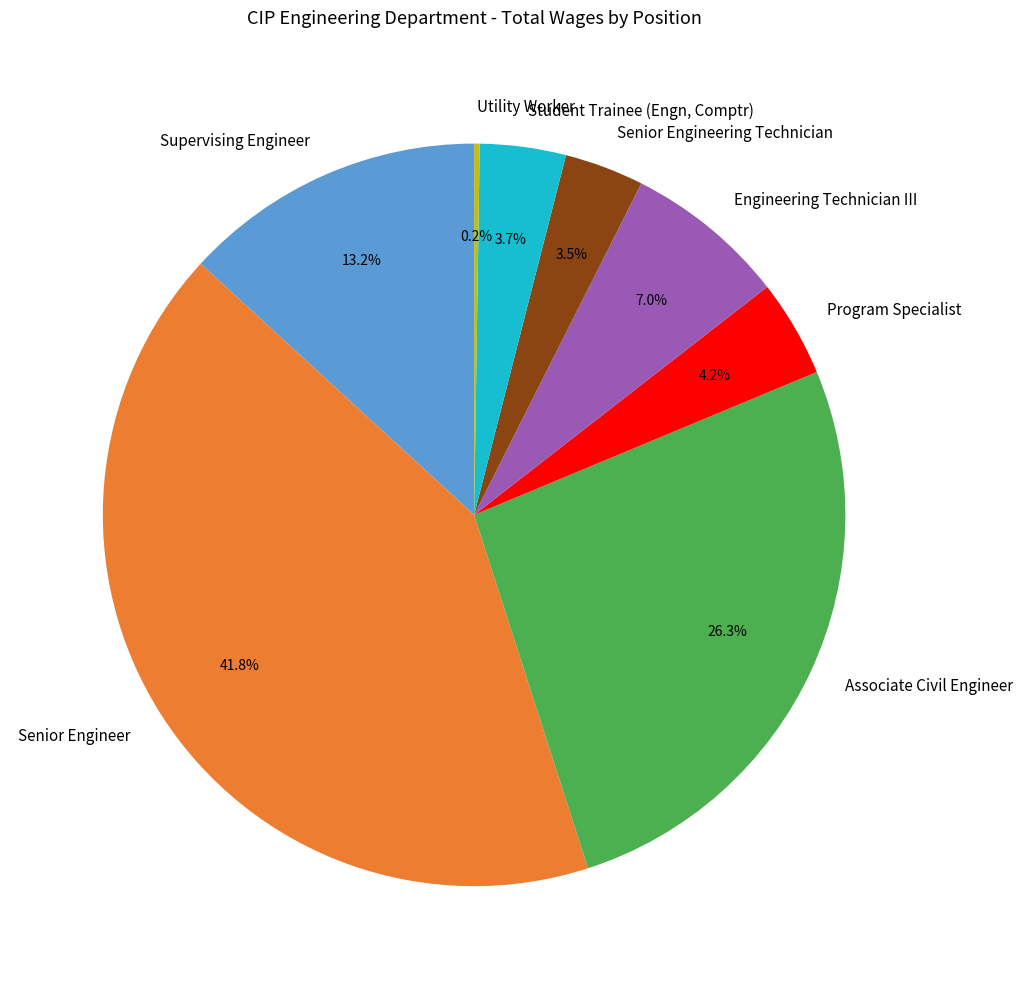

Which slice is the largest?

Senior Engineer